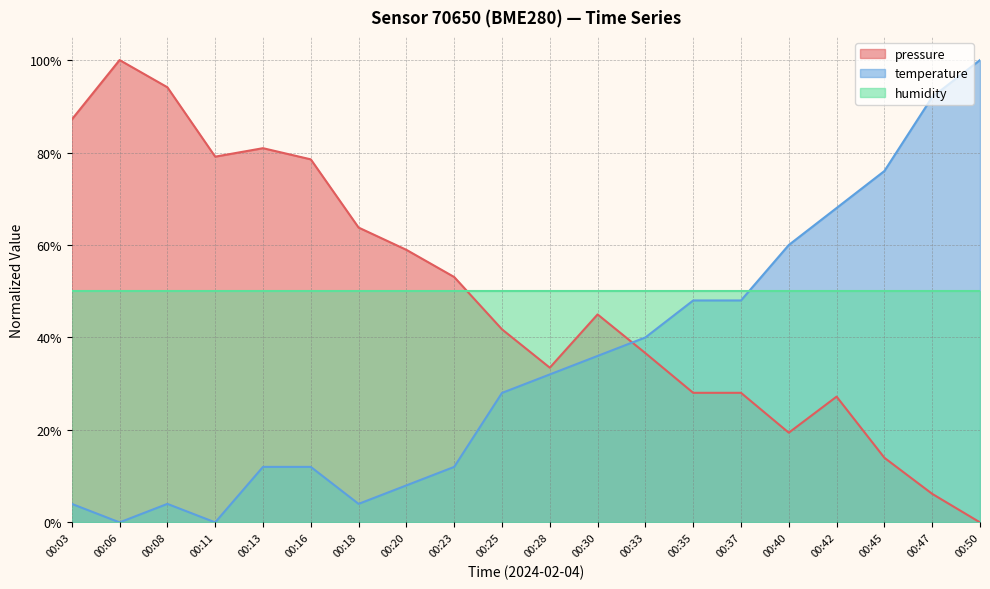

Where is the first local maximum for pressure?

00:06